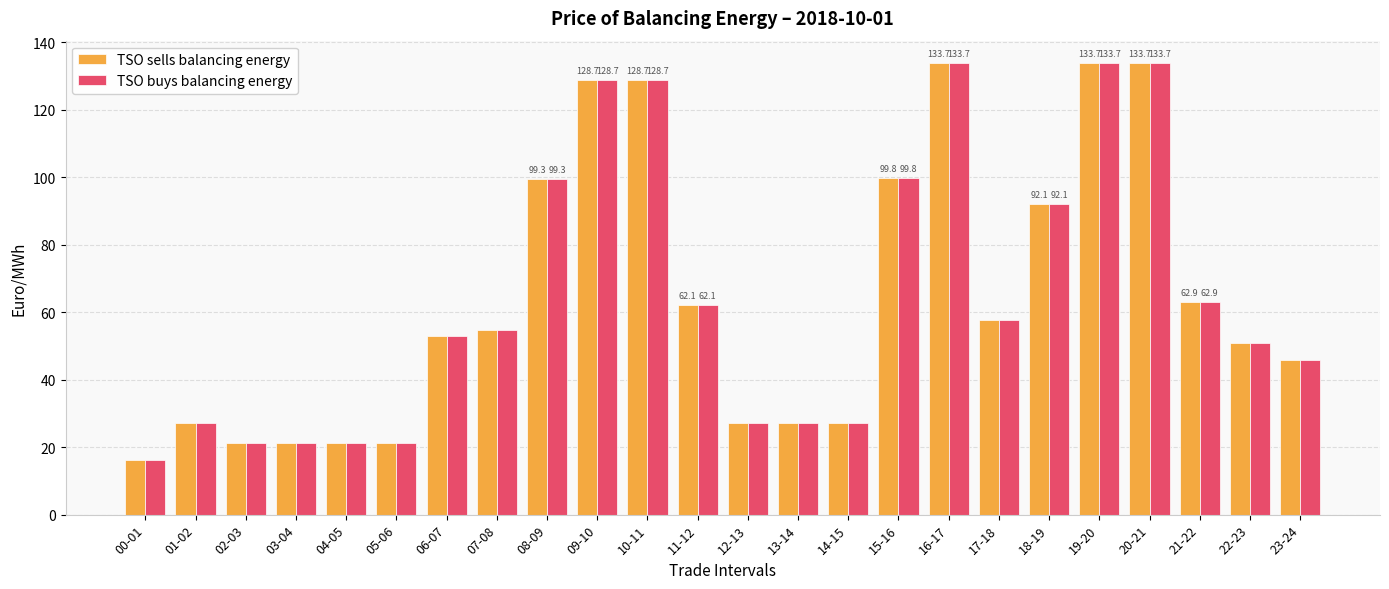

How many values in the TSO sells balancing energy series exceed 54?

12